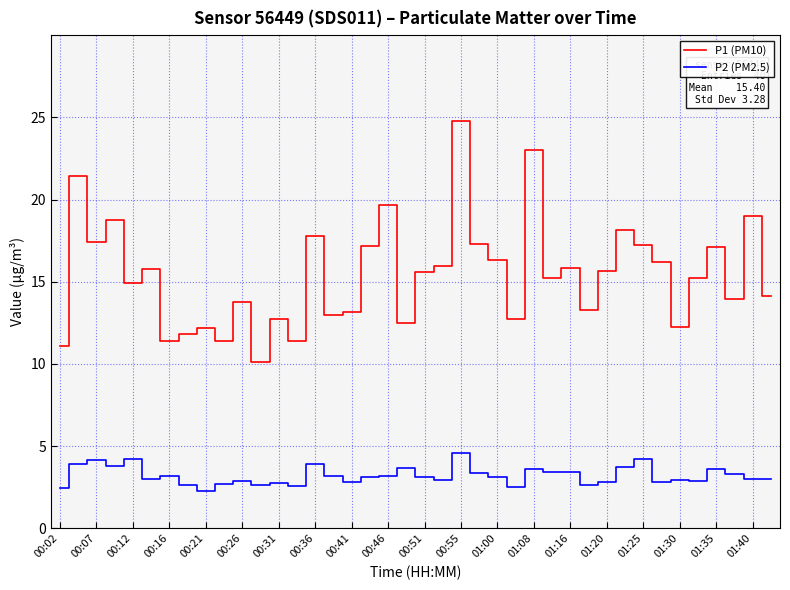

True or false: P1 (PM10) and P2 (PM2.5) intersect in this chart.

False